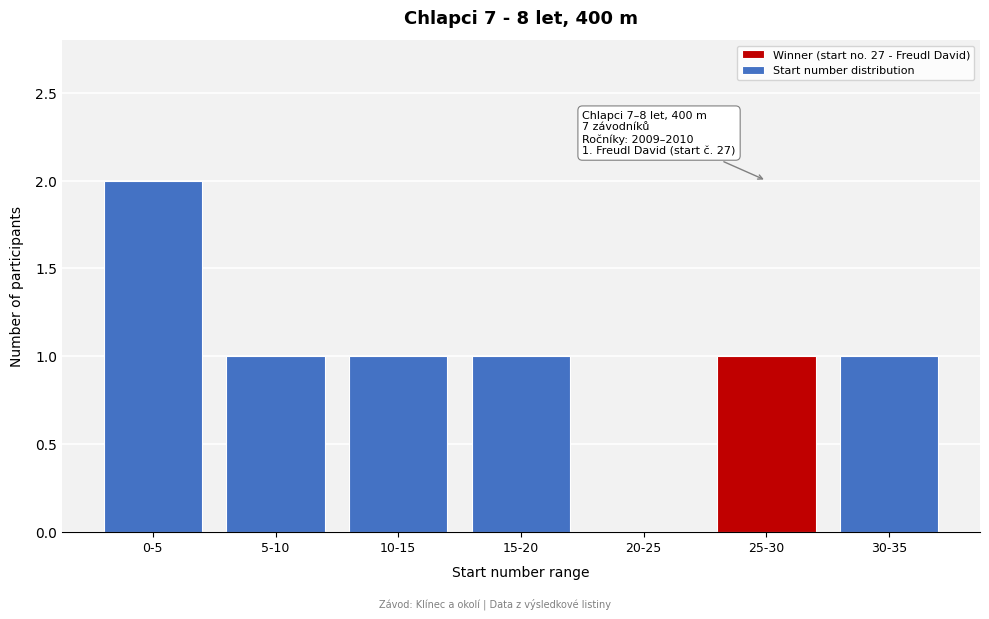

Reading left to right, transcribe all the data shown in this chart.

0-5=2	5-10=1	10-15=1	15-20=1	20-25=0	25-30=1	30-35=1